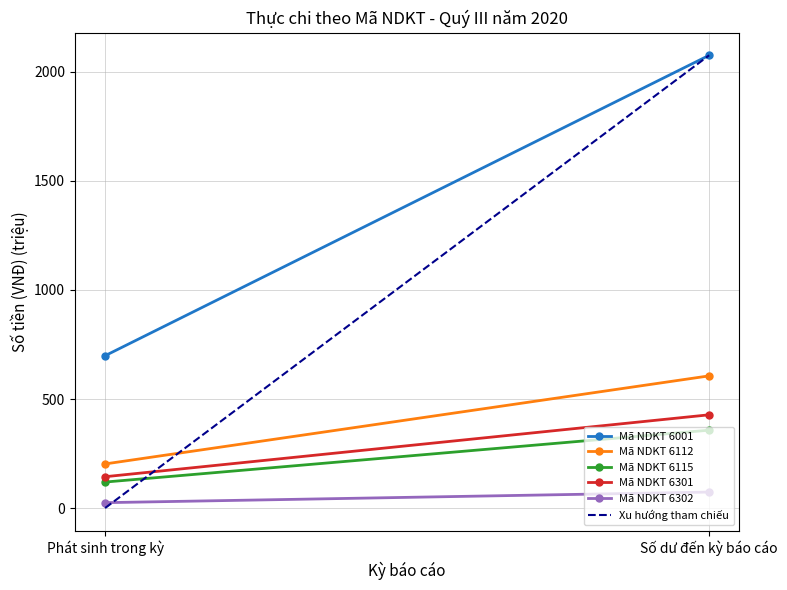

What is the difference between the Mã NDKT 6115 values at Số dư đến kỳ báo cáo and Phát sinh trong kỳ?

237.9